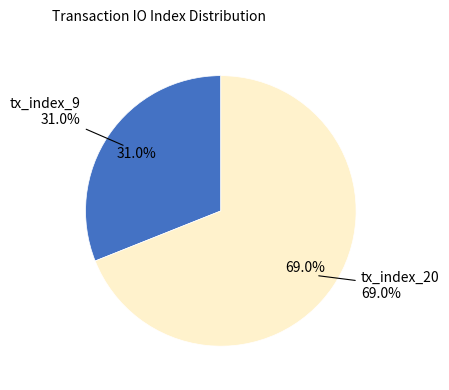

Is tx_index_20 the majority of the pie?

Yes